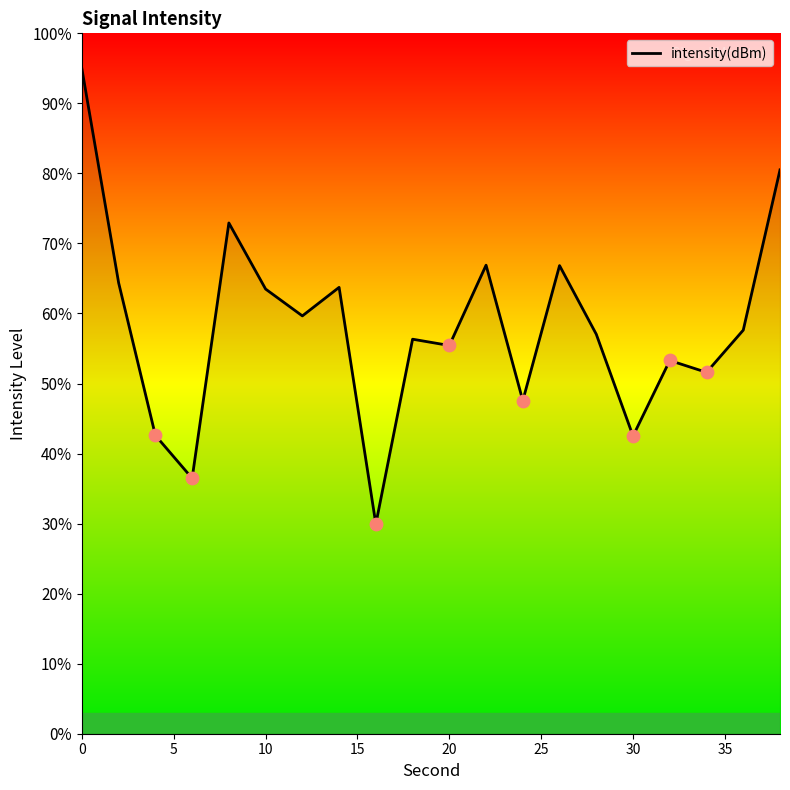

What is the smallest value displayed?

29.9